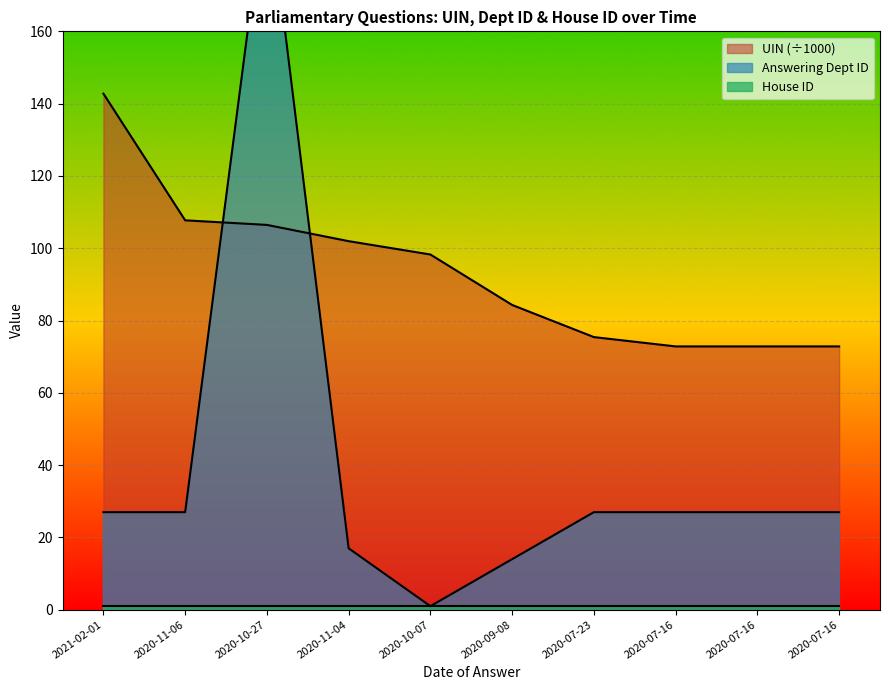

List the labels in order of answering dept id value, largest first.

2020-10-27, 2021-02-01, 2020-11-06, 2020-07-23, 2020-07-16, 2020-07-16, 2020-07-16, 2020-11-04, 2020-09-08, 2020-10-07